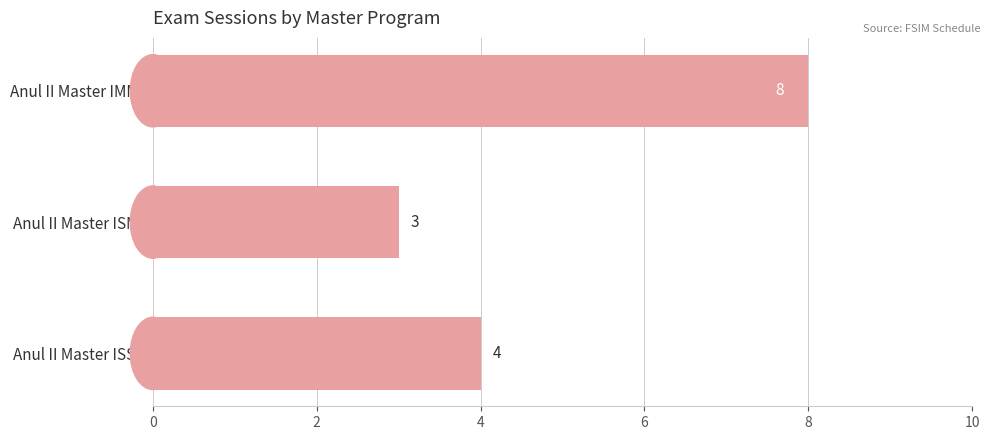

What is the difference between the maximum and minimum values?

5